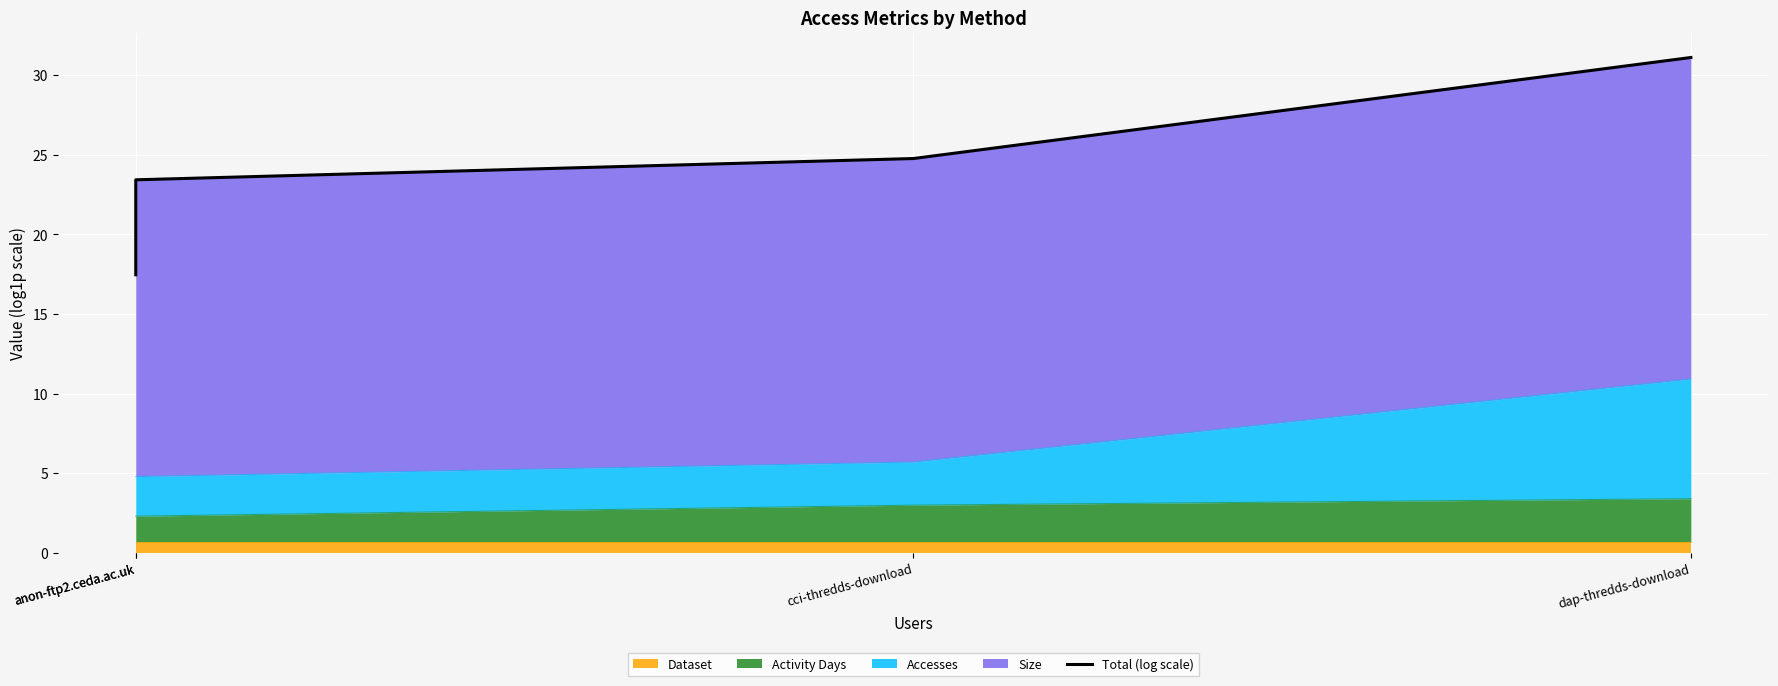

Where does the data first go above 24?

cci-thredds-download